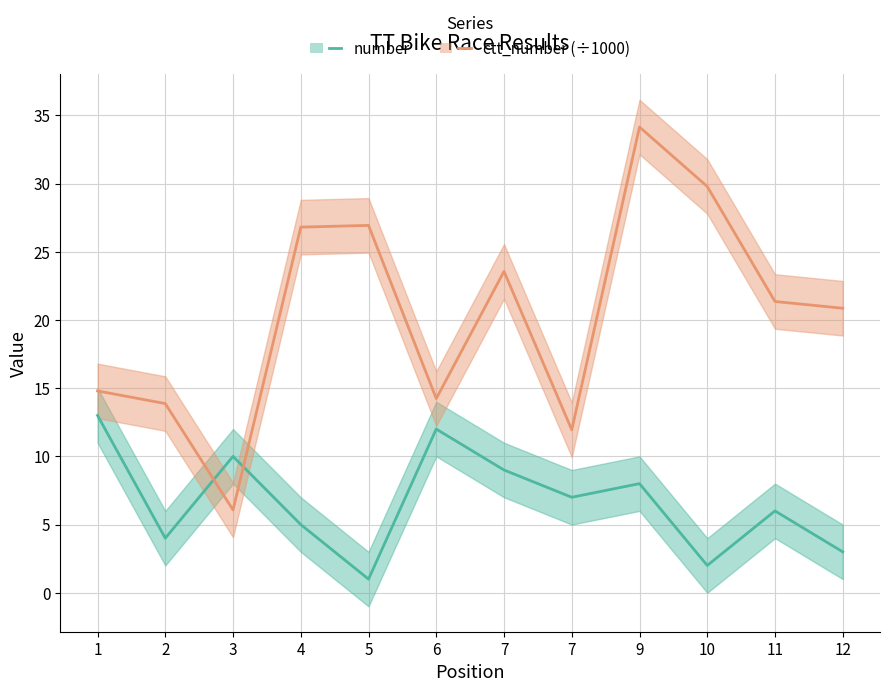

What is the difference between the second highest and minimum values in the number series?

11.0